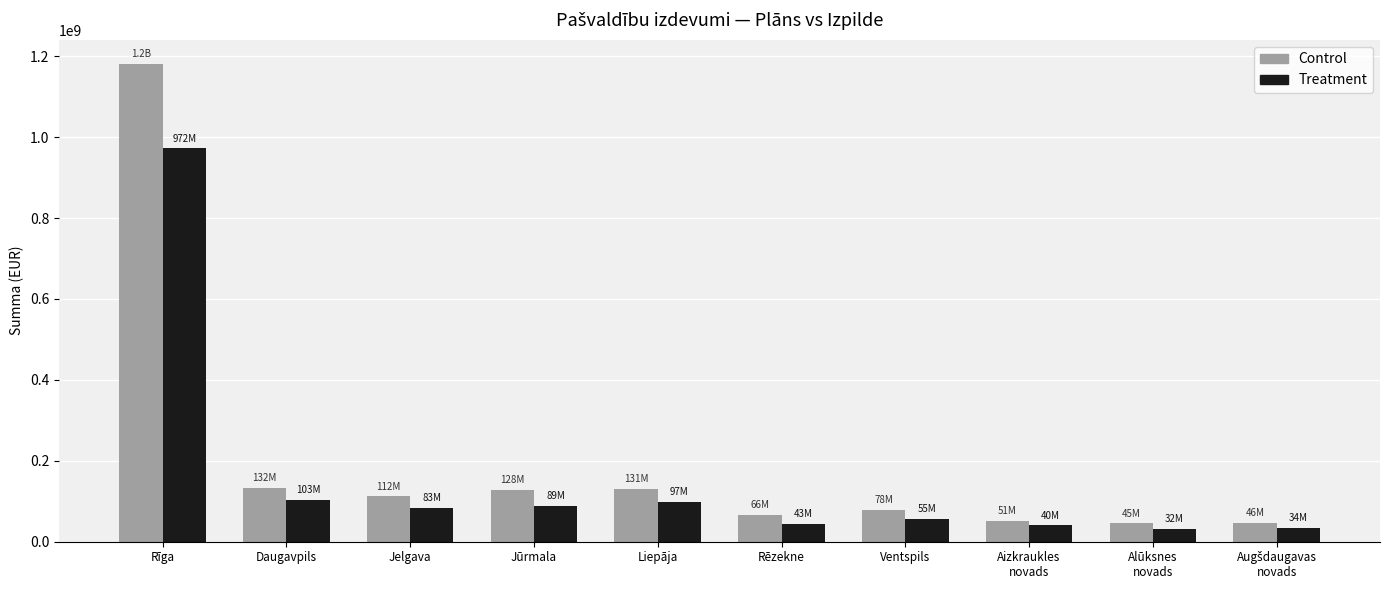

At which category is the sum across all series the highest?

Rīga